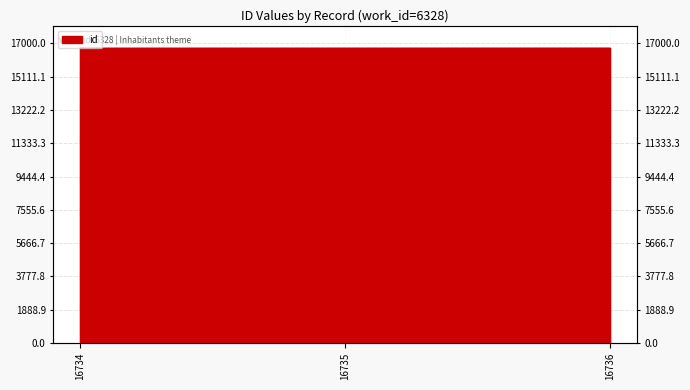

The chart shows a value of 5985 at 16734. True or false?

False